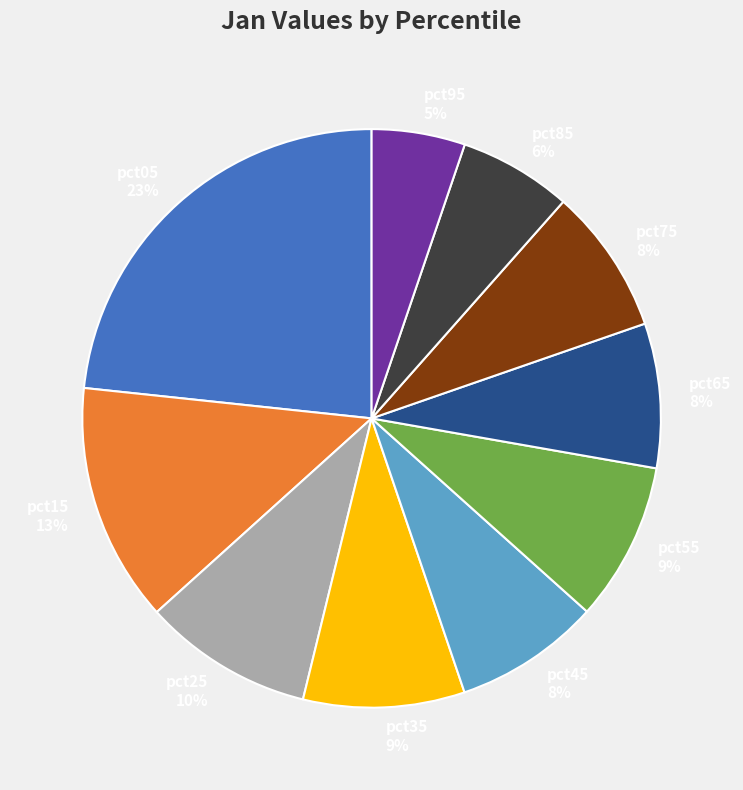

Which slice is the largest?

pct05